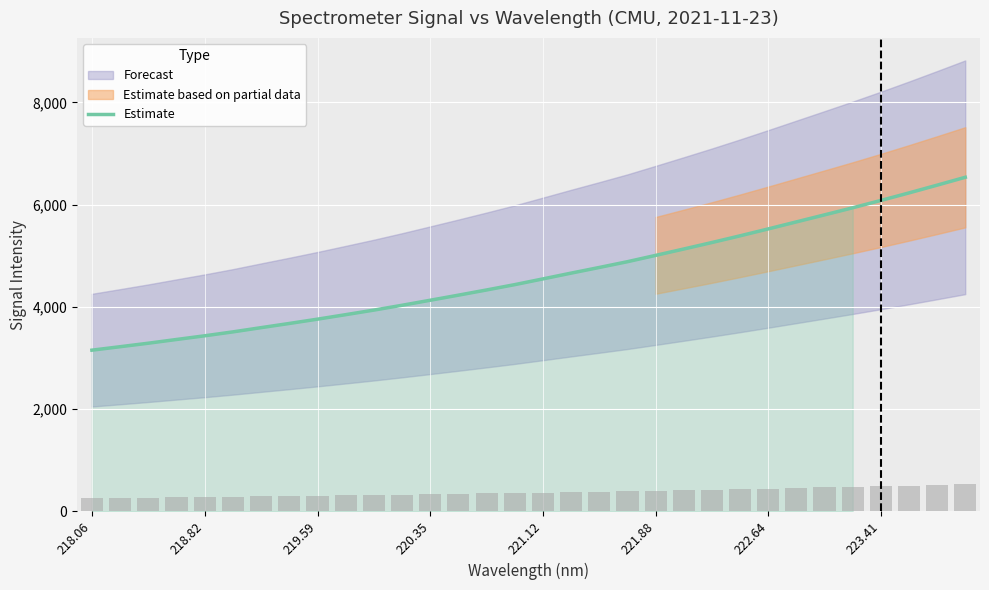

Is it true that Estimate equals 5855.2 at 219.59?

False